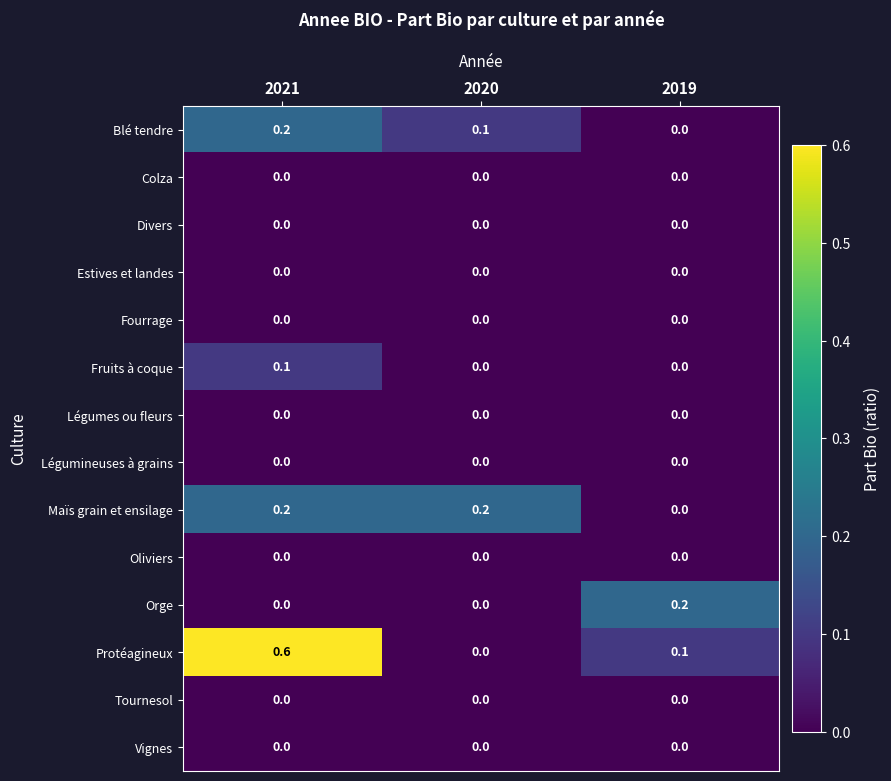

At which category is the sum across all series the highest?

2021